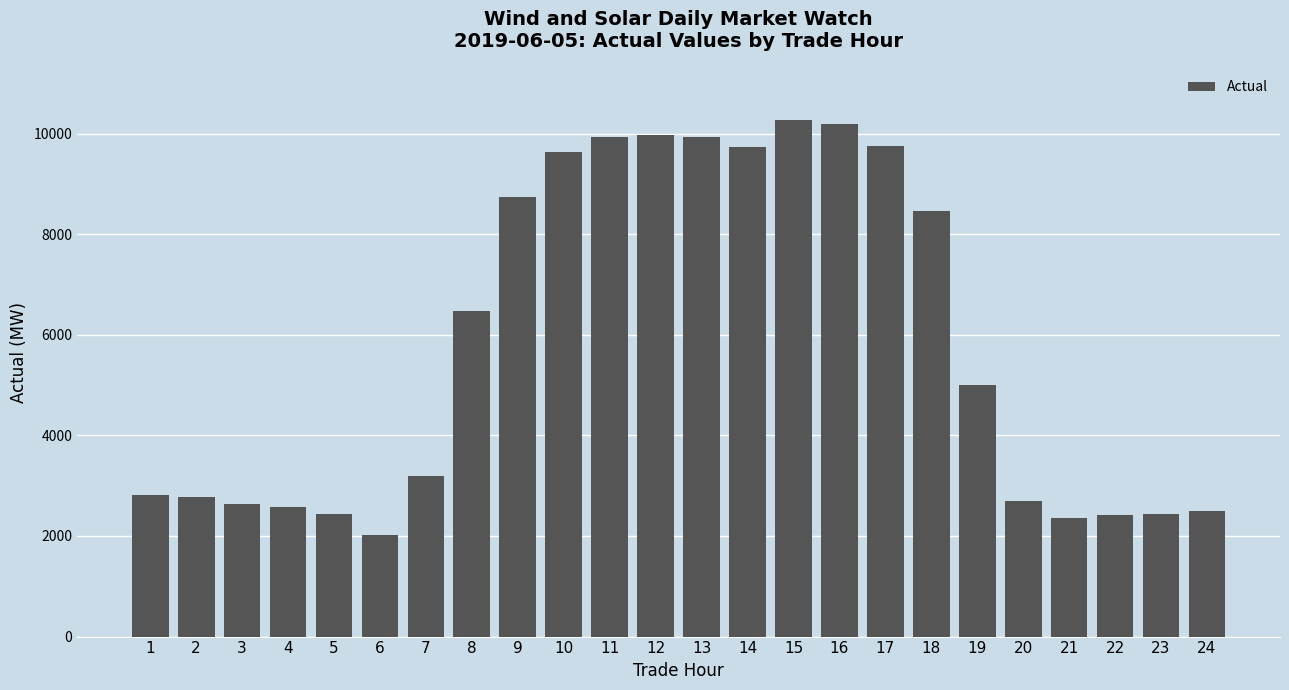

What is the value of the 10th bar from the left?

9630.2